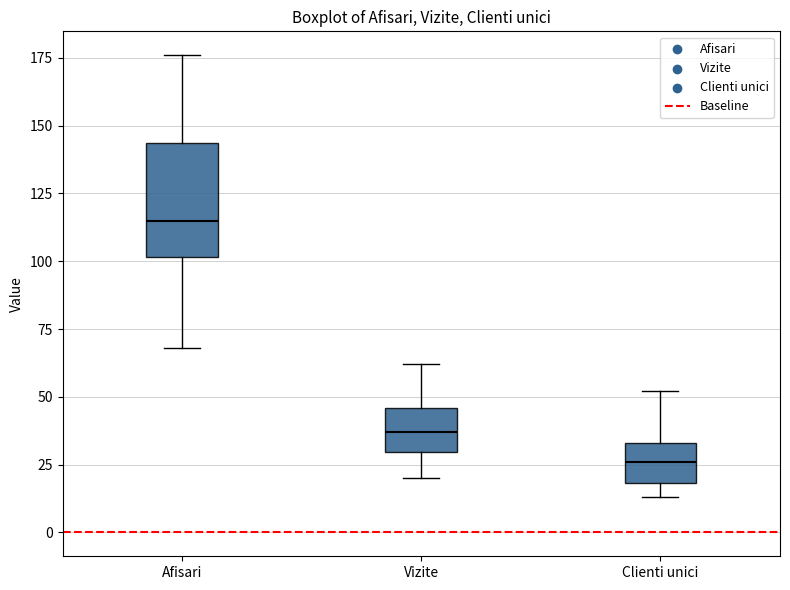

Reading left to right, transcribe this box plot: for each box, give where its median line is, the range the box spans, and where its two whiskers end, as read against the y-axis. The values are not printed on the chart, so give them approximately, as read against the axis.

Afisari: median 115, box 100 to 145, whiskers 70 to 175
Vizite: median 35, box 30 to 45, whiskers 20 to 60
Clienti unici: median 25, box 20 to 35, whiskers 15 to 50